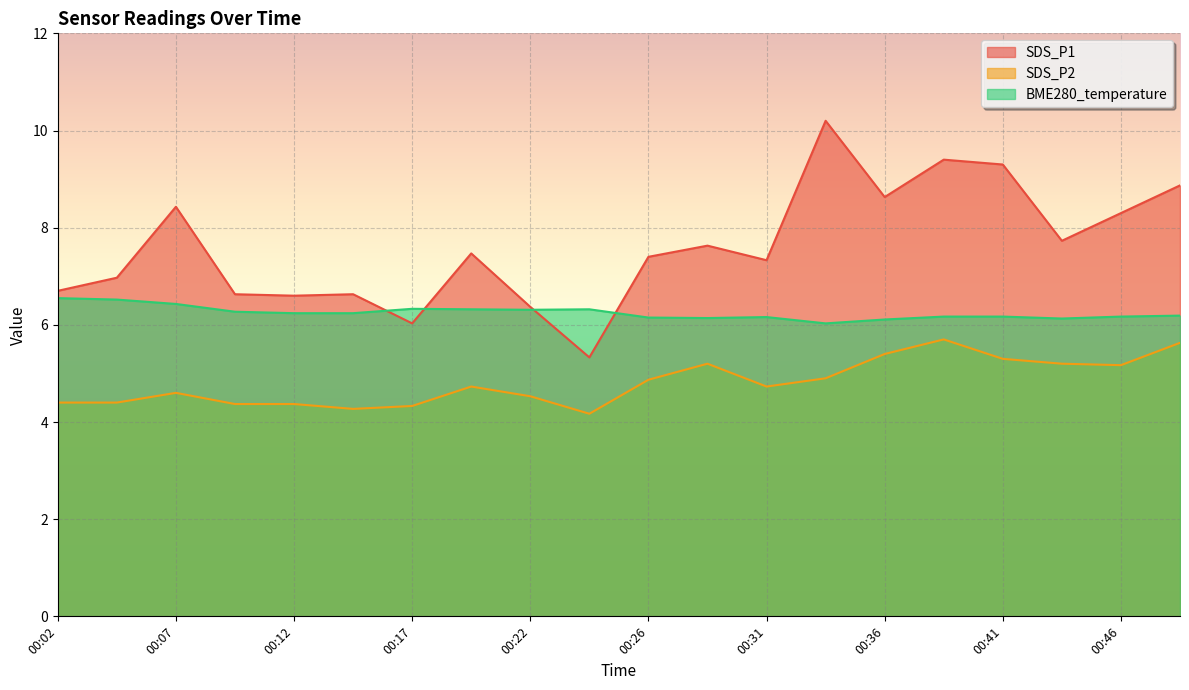

Where do BME280_temperature and SDS_P1 first cross each other?

00:14 and 00:17